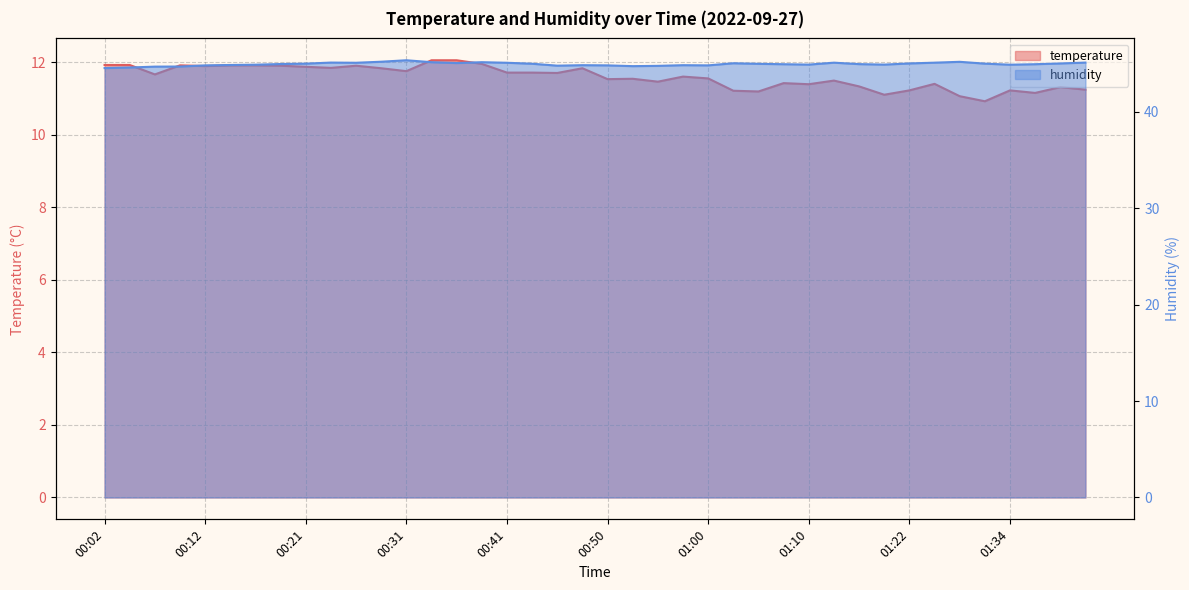

Rank the series by their average value, from lowest to highest.

temperature, humidity